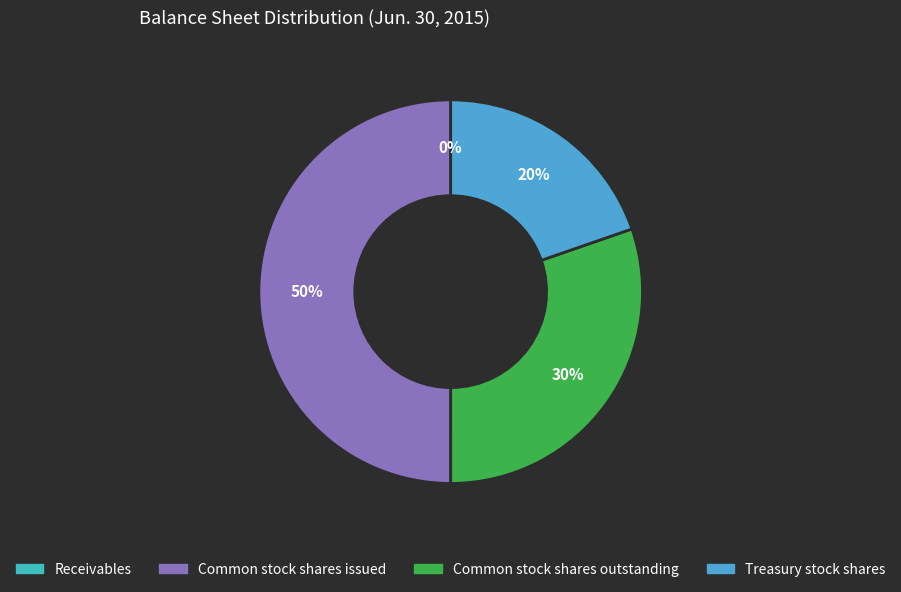

Is it true that Common stock shares outstanding is 30% of the pie?

True